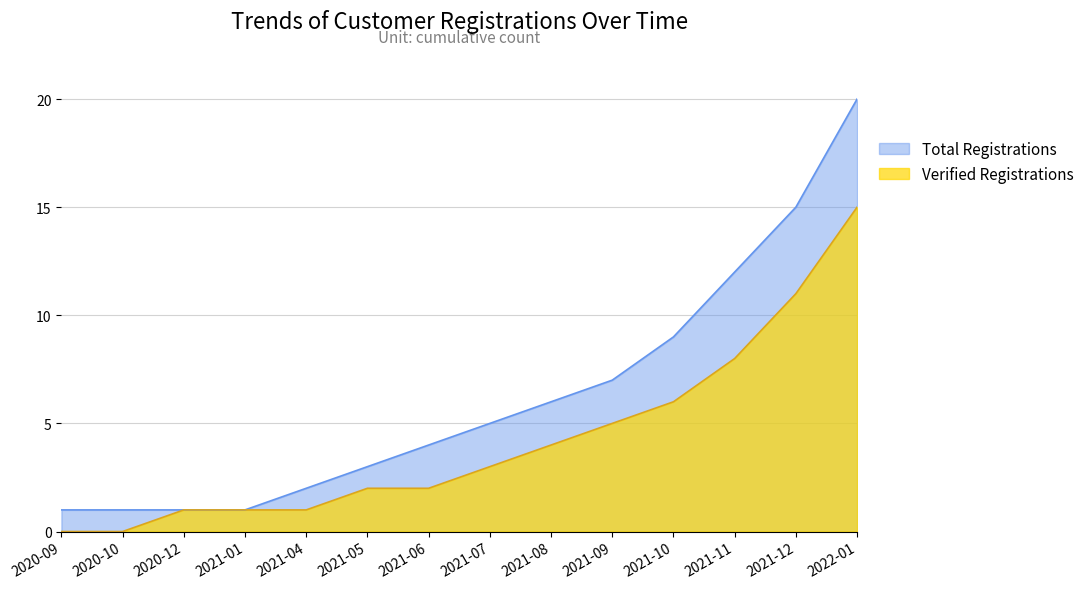

Rank the series at 2021-05 from lowest to highest value.

Verified Registrations, Total Registrations